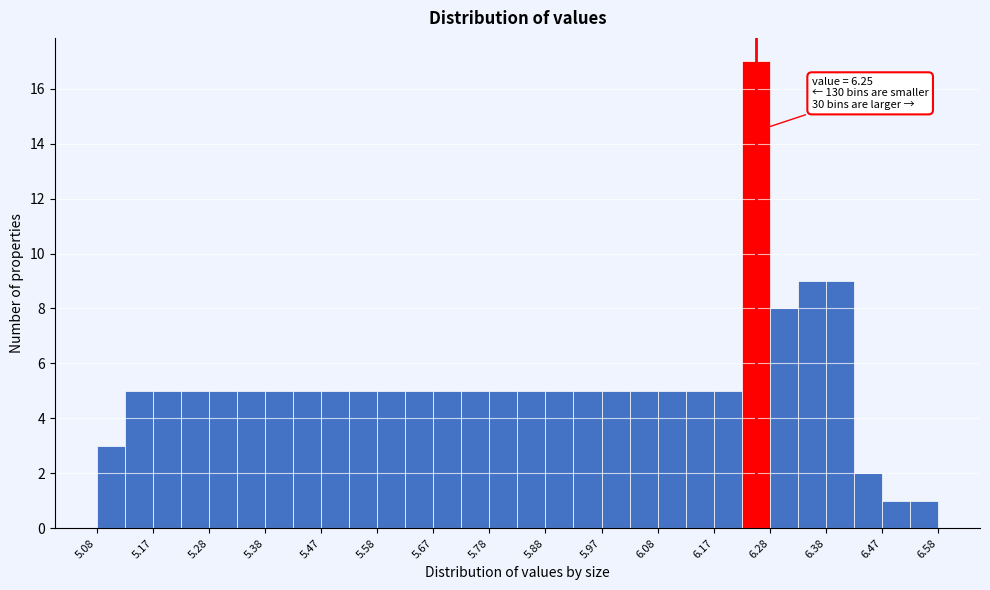

Which range on the x-axis has the tallest bar?

6.225 to 6.275